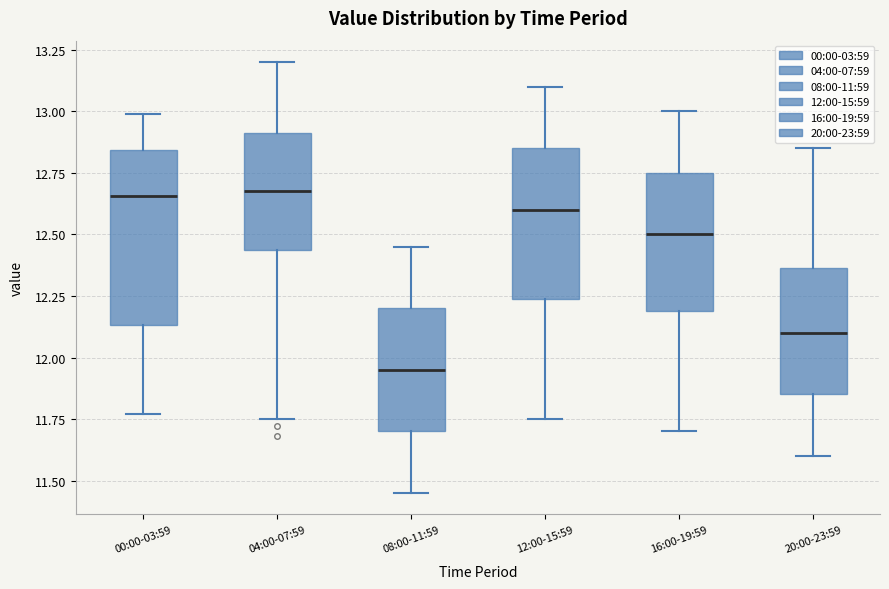

Where does the lower whisker of the box for 16:00-19:59 end on the y-axis? The values are not printed on the chart, so give them approximately, as read against the axis.

11.70